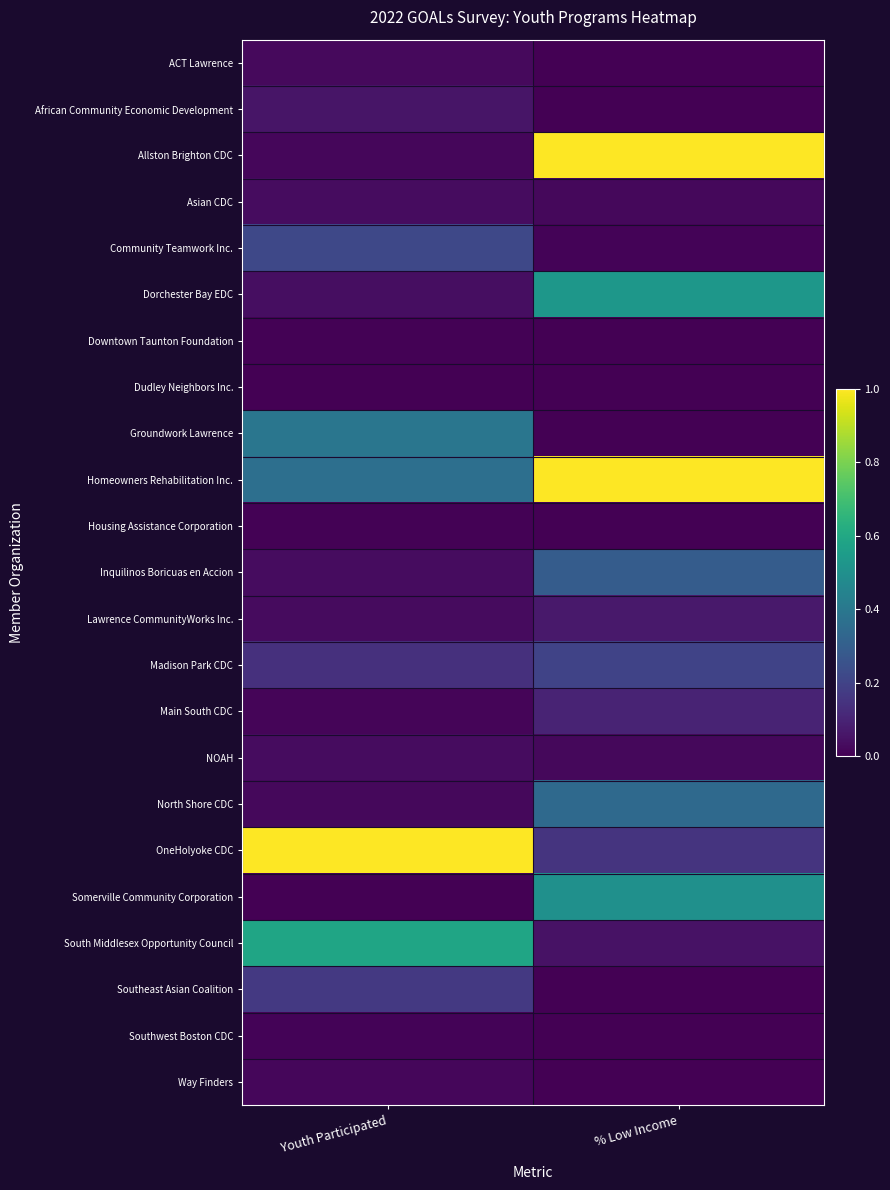

Reading right to left, list all the values displayed in this chart.

ACT Lawrence: % Low Income=0.0	Youth Participated=0.0
African Community Economic Development: % Low Income=0.0	Youth Participated=0.1
Allston Brighton CDC: % Low Income=1.0	Youth Participated=0.0
Asian CDC: % Low Income=0.0	Youth Participated=0.0
Community Teamwork Inc.: % Low Income=0.0	Youth Participated=0.2
Dorchester Bay EDC: % Low Income=0.5	Youth Participated=0.0
Downtown Taunton Foundation: % Low Income=0.0	Youth Participated=0.0
Dudley Neighbors Inc.: % Low Income=0.0	Youth Participated=0.0
Groundwork Lawrence: % Low Income=0.0	Youth Participated=0.4
Homeowners Rehabilitation Inc.: % Low Income=1.0	Youth Participated=0.4
Housing Assistance Corporation: % Low Income=0.0	Youth Participated=0.0
Inquilinos Boricuas en Accion: % Low Income=0.3	Youth Participated=0.0
Lawrence CommunityWorks Inc.: % Low Income=0.1	Youth Participated=0.0
Madison Park CDC: % Low Income=0.2	Youth Participated=0.1
Main South CDC: % Low Income=0.1	Youth Participated=0.0
NOAH: % Low Income=0.0	Youth Participated=0.0
North Shore CDC: % Low Income=0.3	Youth Participated=0.0
OneHolyoke CDC: % Low Income=0.1	Youth Participated=1.0
Somerville Community Corporation: % Low Income=0.5	Youth Participated=0.0
South Middlesex Opportunity Council: % Low Income=0.1	Youth Participated=0.6
Southeast Asian Coalition: % Low Income=0.0	Youth Participated=0.2
Southwest Boston CDC: % Low Income=0.0	Youth Participated=0.0
Way Finders: % Low Income=0.0	Youth Participated=0.0